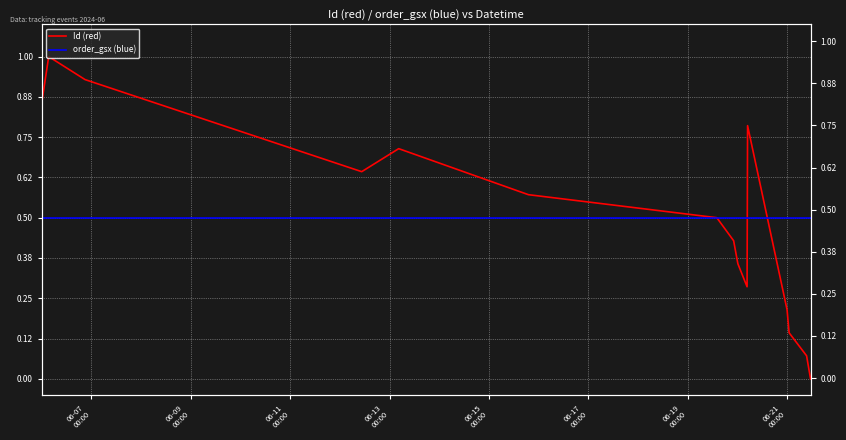

How many series are shown in this chart?

2